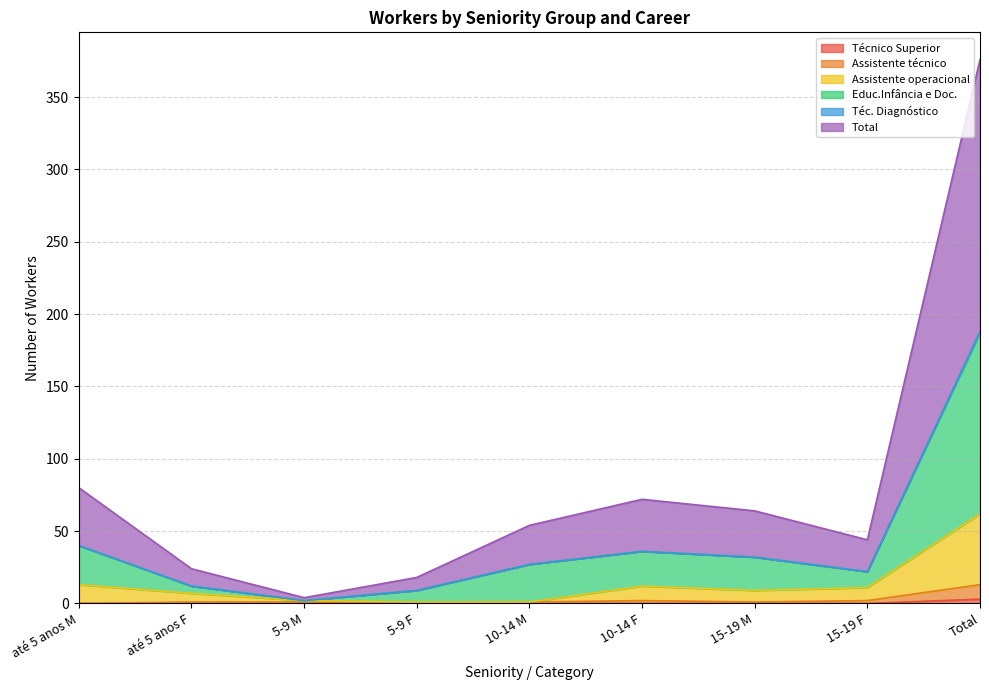

True or false: Assistente técnico has more than 2 interior local peaks.

False